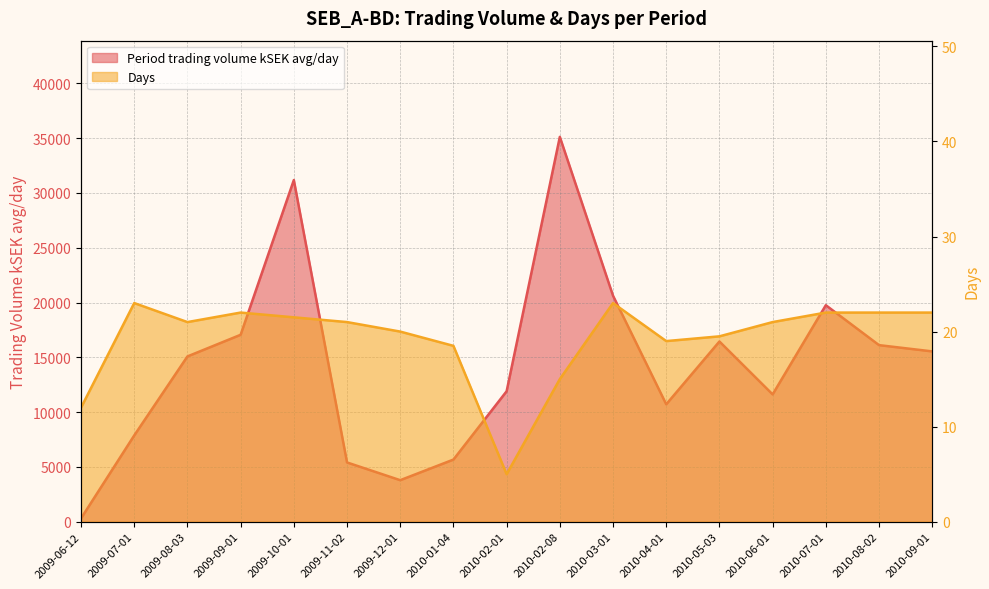

How many interior local peaks does the Days series have?

3